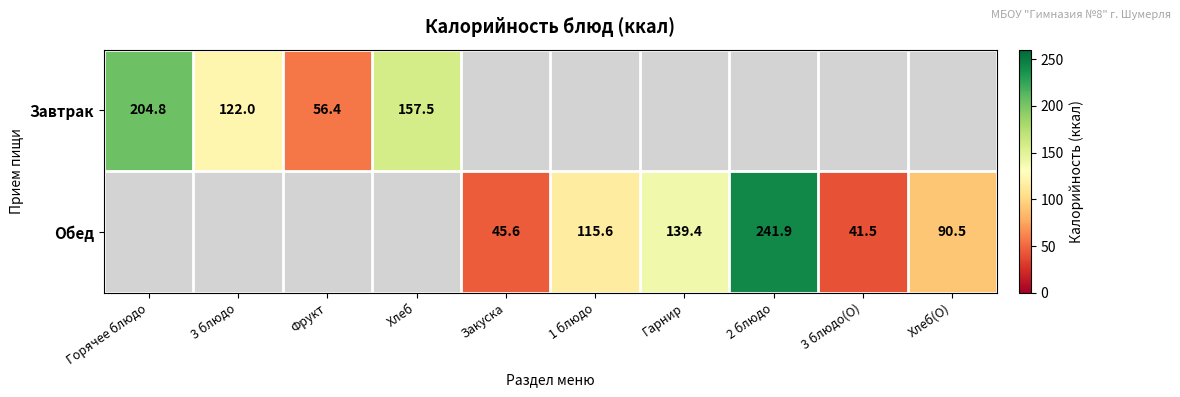

True or false: Обед has a value of 129.5 at 2 блюдо.

False